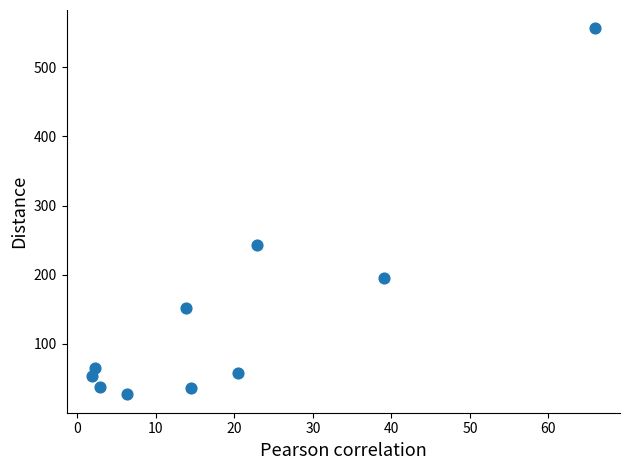

What Y value in the scatter plot is closest to 291?

243.3